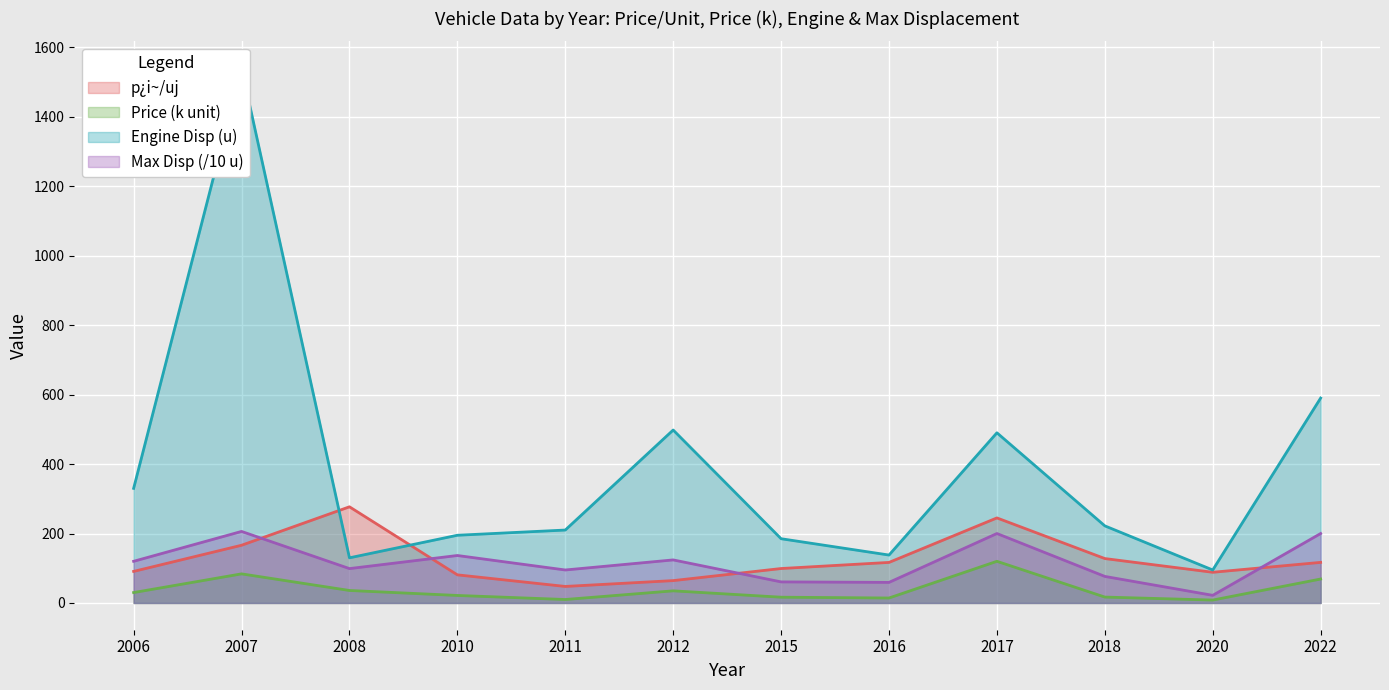

Is it true that p_per_u equals 130.7 at 2015?

False